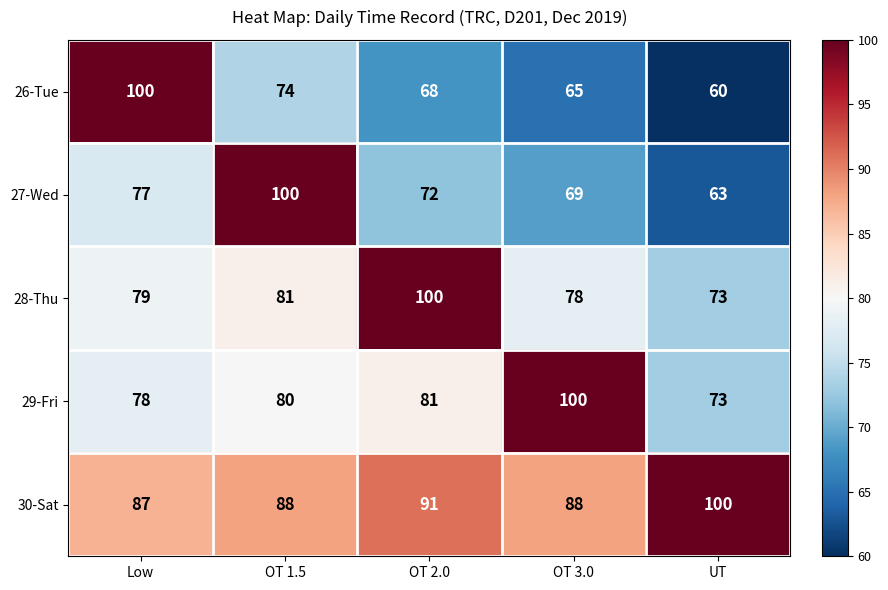

Reading left to right, extract all data points from this chart.

26-Tue: 100	74	68	65	60
27-Wed: 77	100	72	69	63
28-Thu: 79	81	100	78	73
29-Fri: 78	80	81	100	73
30-Sat: 87	88	91	88	100